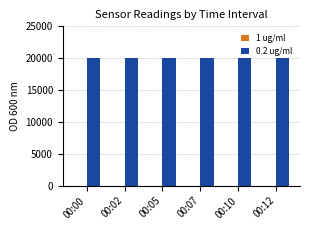

Which series has the largest total across all categories?

0.2 ug/ml